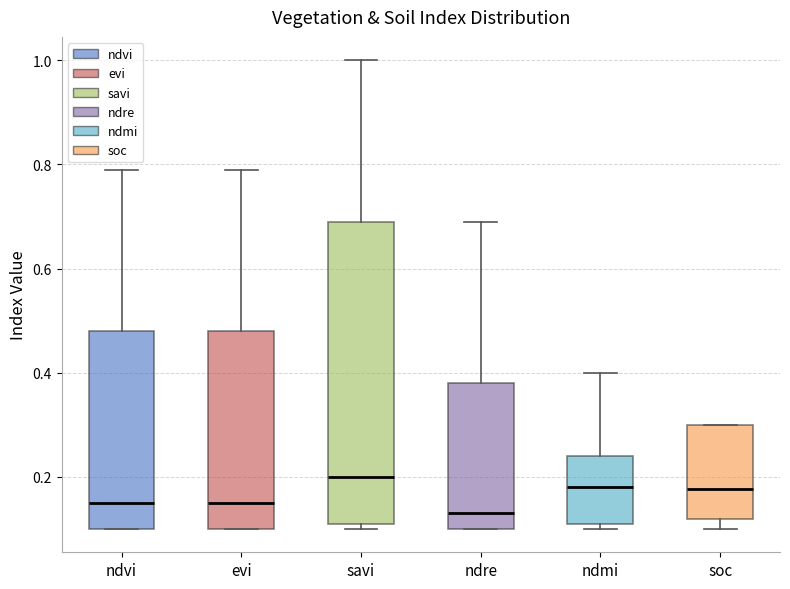

Reading left to right, transcribe this box plot: for each box, give where its median line is, the range the box spans, and where its two whiskers end, as read against the y-axis. The values are not printed on the chart, so give them approximately, as read against the axis.

ndvi: median 0.16, box 0.10 to 0.48, whiskers 0.10 to 0.80
evi: median 0.16, box 0.10 to 0.48, whiskers 0.10 to 0.80
savi: median 0.20, box 0.12 to 0.70, whiskers 0.10 to 1.00
ndre: median 0.14, box 0.10 to 0.38, whiskers 0.10 to 0.70
ndmi: median 0.18, box 0.12 to 0.24, whiskers 0.10 to 0.40
soc: median 0.18, box 0.12 to 0.30, whiskers 0.10 to 0.30